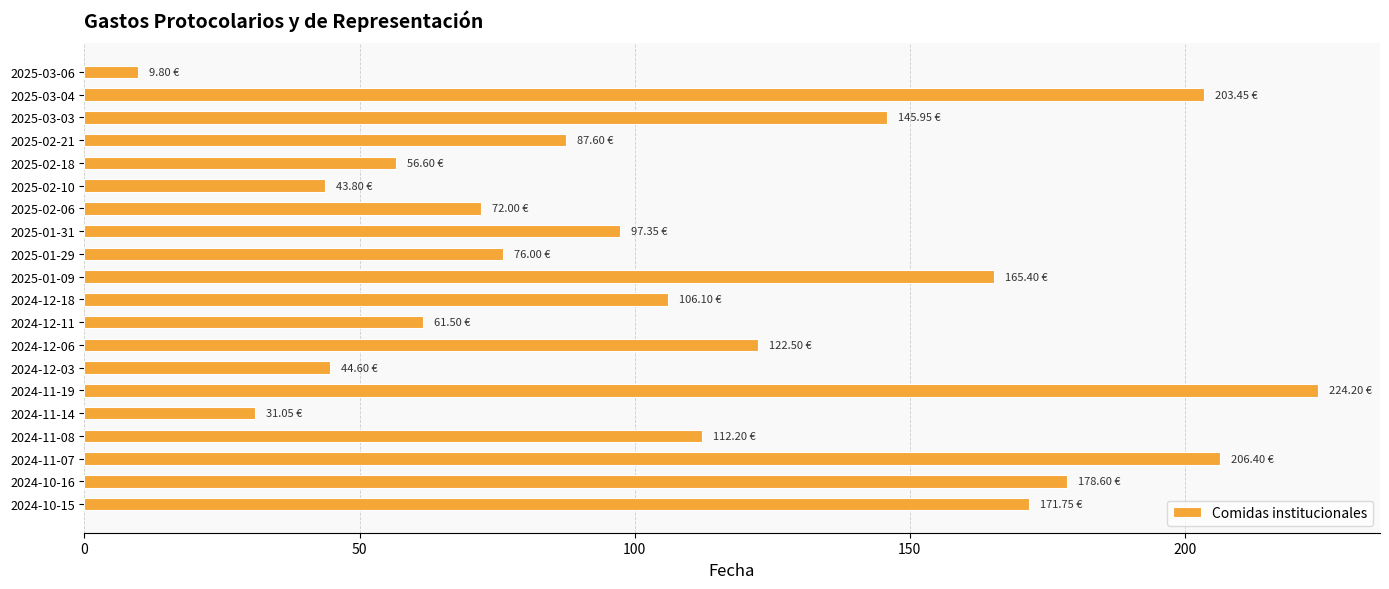

Count the number of categories in the chart.

20